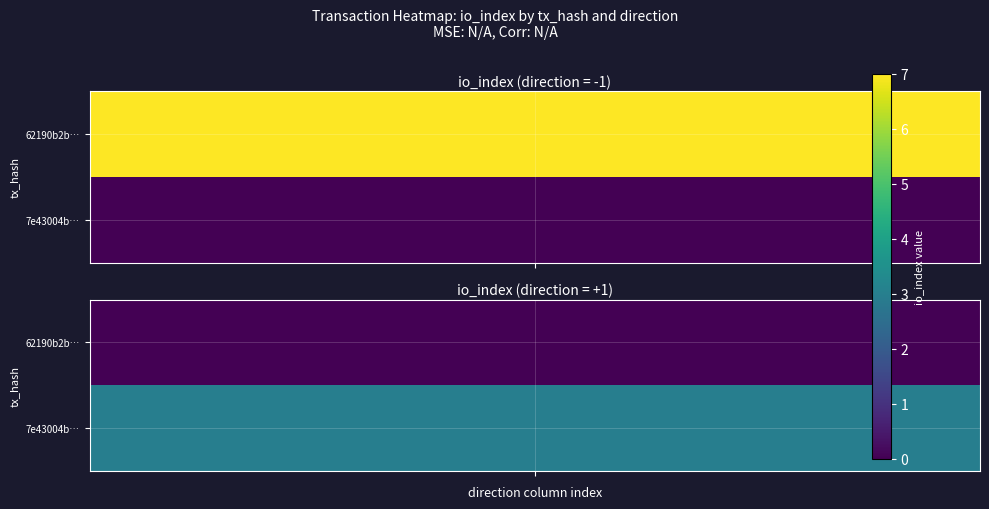

Is it true that 62190b2be12f88978c1c39c1c82577a8b6ebba2 equals 7 at io_index?

True